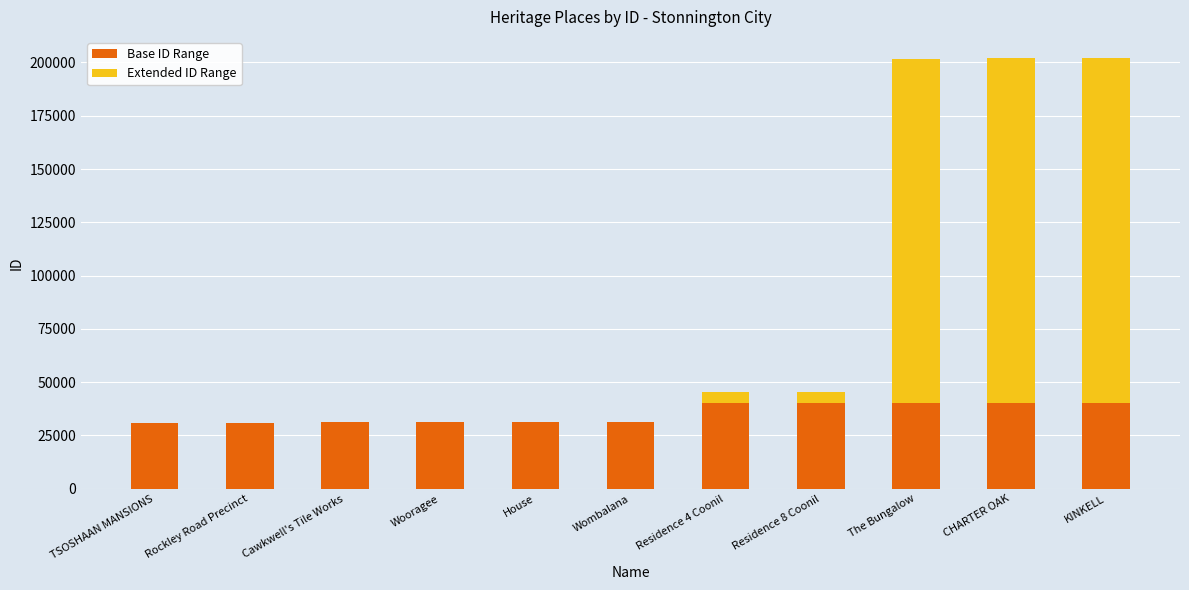

Does the chart contain stacked bars?

Yes